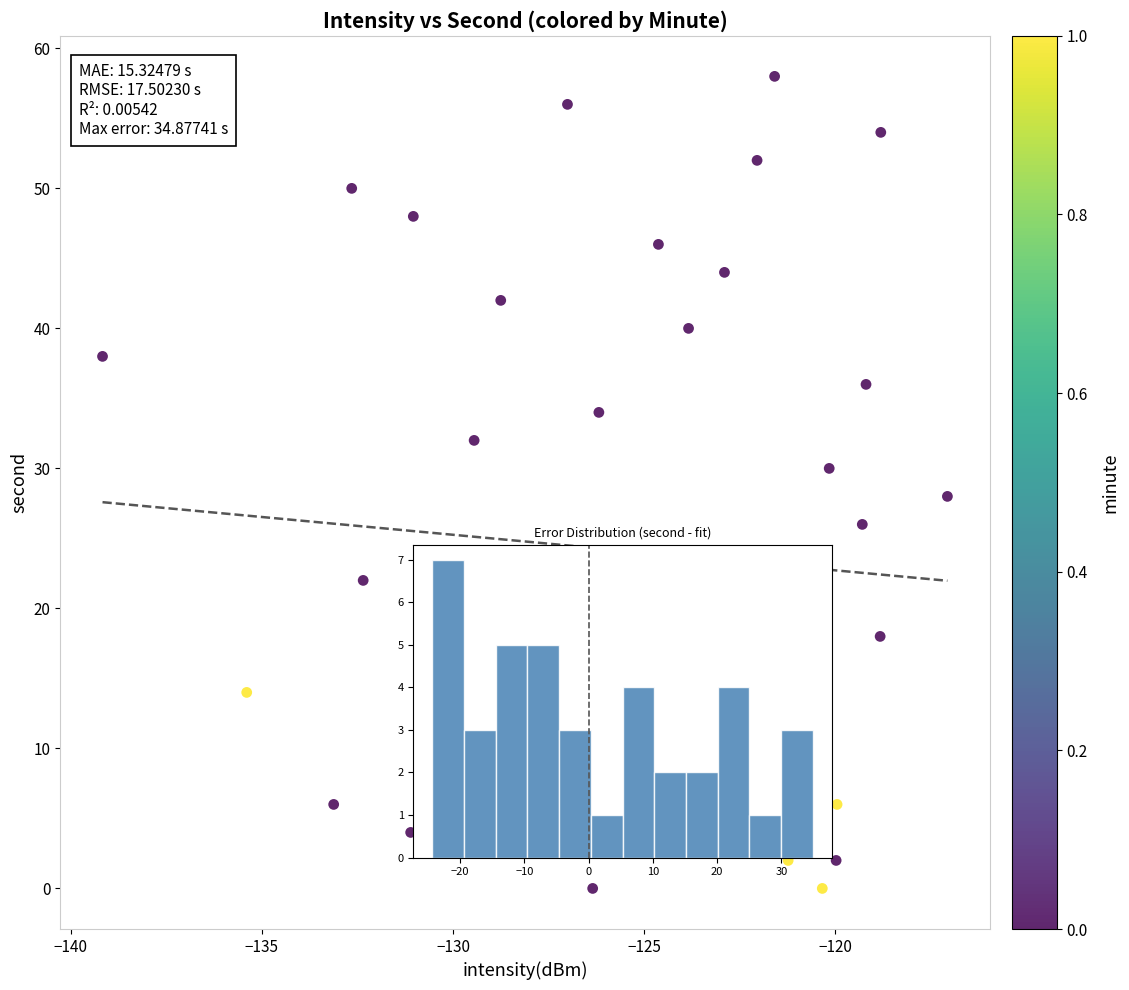

What is the range of Y values (max minus min)?

58